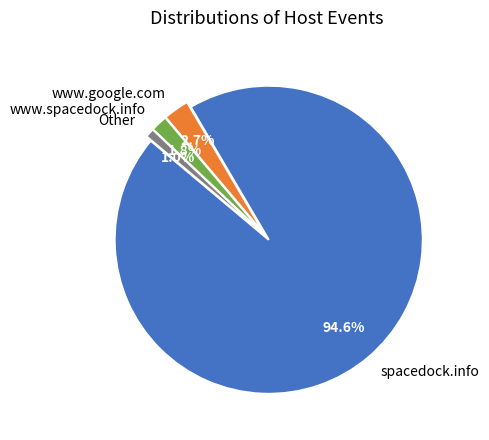

Which slice is the largest?

spacedock.info